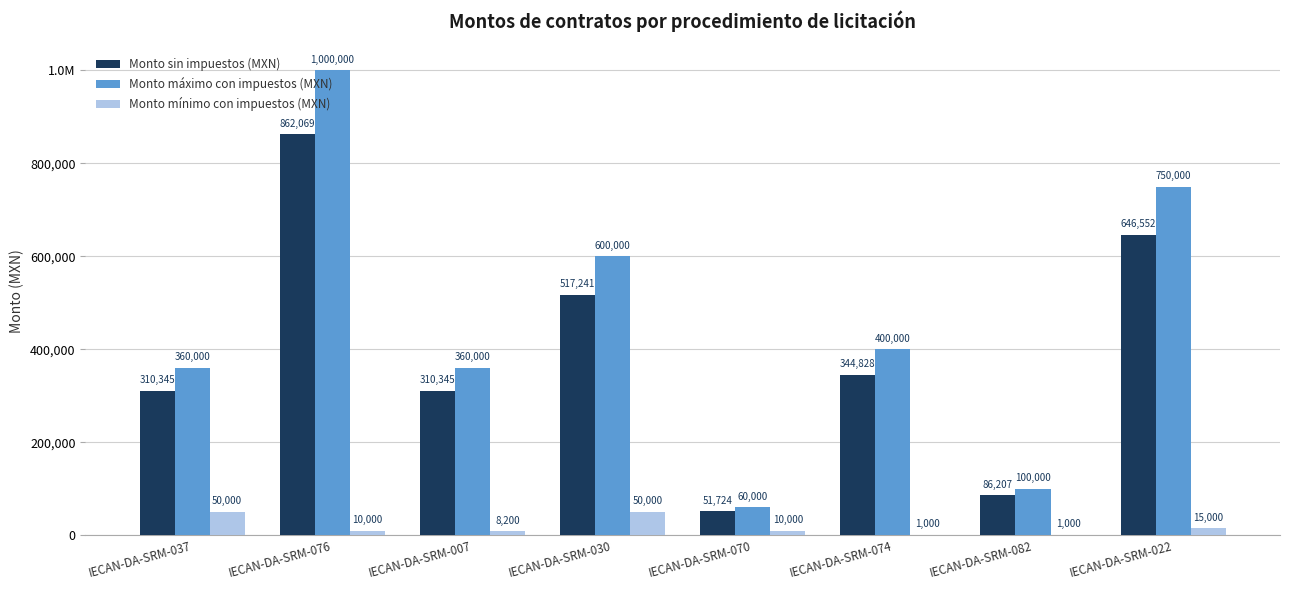

Reading left to right, what are all the values shown in this chart?

Monto sin impuestos (MXN): IECAN-DA-SRM-037=310344.8	IECAN-DA-SRM-076=862069.0	IECAN-DA-SRM-007=310344.8	IECAN-DA-SRM-030=517241.4	IECAN-DA-SRM-070=51724.1	IECAN-DA-SRM-074=344827.6	IECAN-DA-SRM-082=86206.9	IECAN-DA-SRM-022=646551.7
Monto máximo con impuestos (MXN): IECAN-DA-SRM-037=360000.0	IECAN-DA-SRM-076=1000000.0	IECAN-DA-SRM-007=360000.0	IECAN-DA-SRM-030=600000.0	IECAN-DA-SRM-070=60000.0	IECAN-DA-SRM-074=400000.0	IECAN-DA-SRM-082=100000.0	IECAN-DA-SRM-022=750000.0
Monto mínimo con impuestos (MXN): IECAN-DA-SRM-037=50000.0	IECAN-DA-SRM-076=10000.0	IECAN-DA-SRM-007=8200.0	IECAN-DA-SRM-030=50000.0	IECAN-DA-SRM-070=10000.0	IECAN-DA-SRM-074=1000.0	IECAN-DA-SRM-082=1000.0	IECAN-DA-SRM-022=15000.0